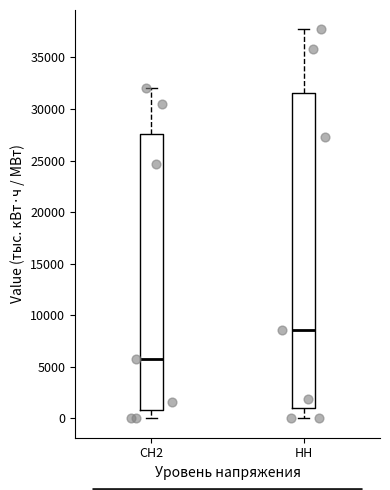

Reading left to right, read every box against the y-axis: the position of its median line, the range the box covers, and the ends of its whiskers. The values are not printed on the chart, so give them approximately, as read against the axis.

СН2: median 5500, box 1000 to 27500, whiskers 0 to 32000
НН: median 8500, box 1000 to 31500, whiskers 0 to 37500